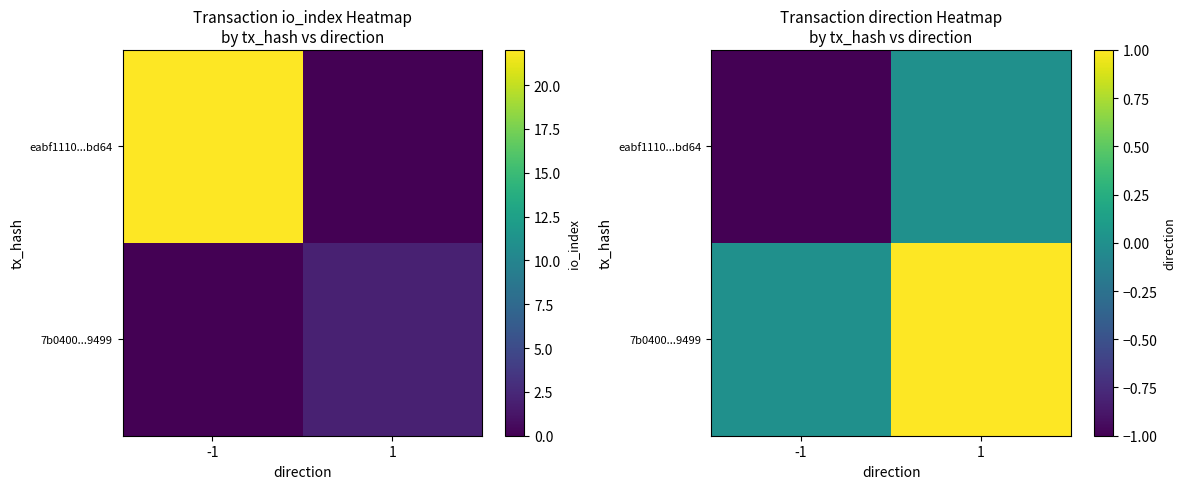

What is the difference between the 7b0400...9499 values at -1 and 1?

1